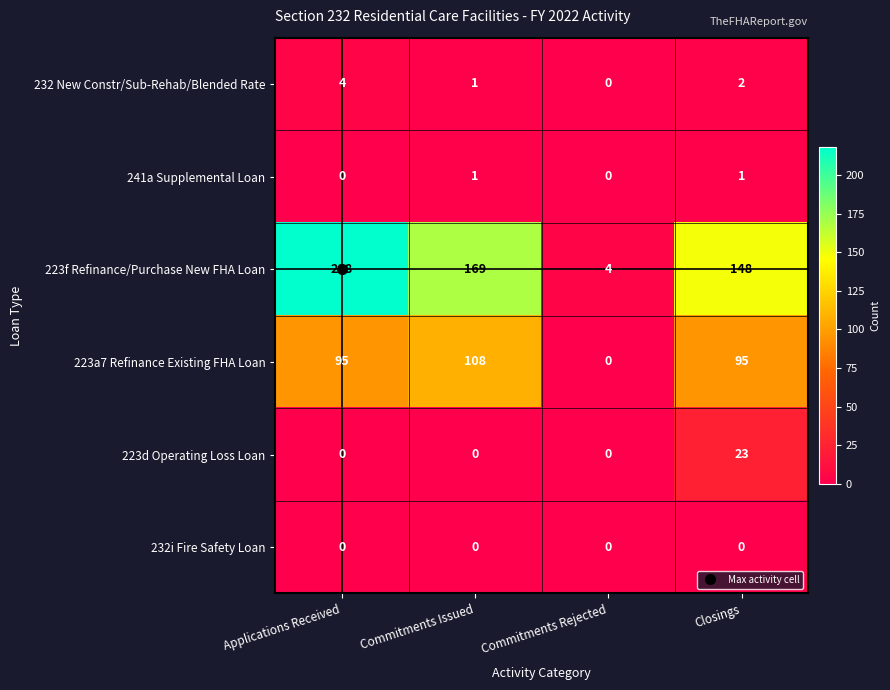

The value of 232i Fire Safety Loan at Applications Received is 0. True or false?

True